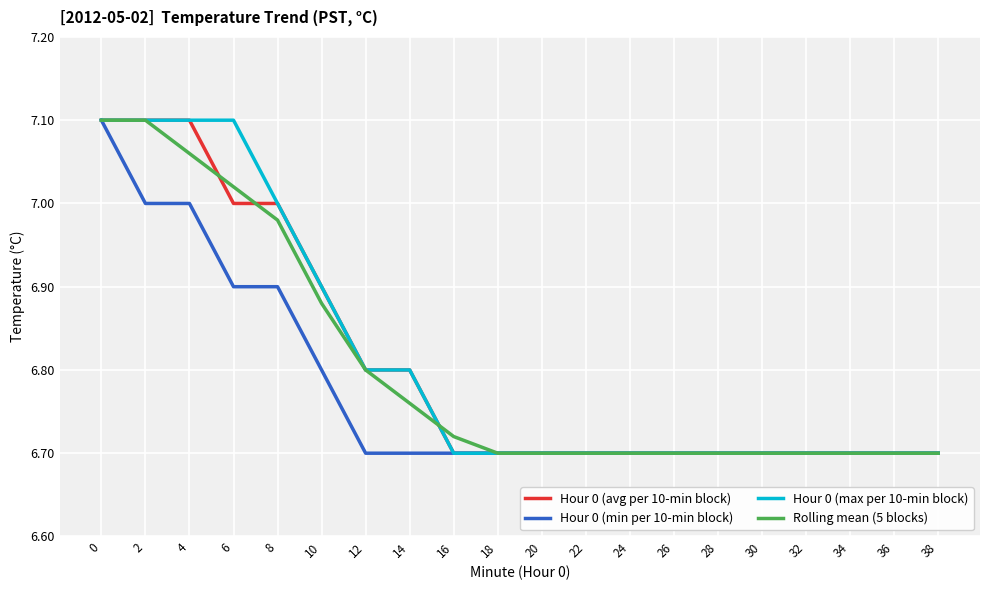

Is the value of Rolling mean (5 blocks) at 0 greater than the value of Hour 0 (avg per 10-min block) at 18?

Yes